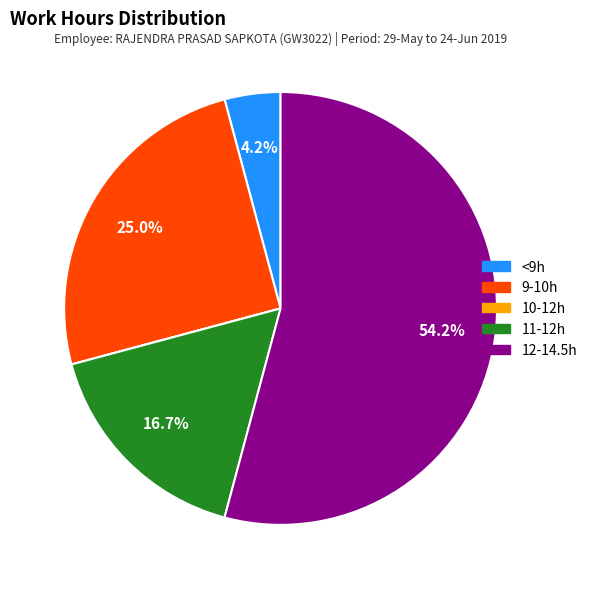

What is the largest slice in the pie chart?

12-14.5h